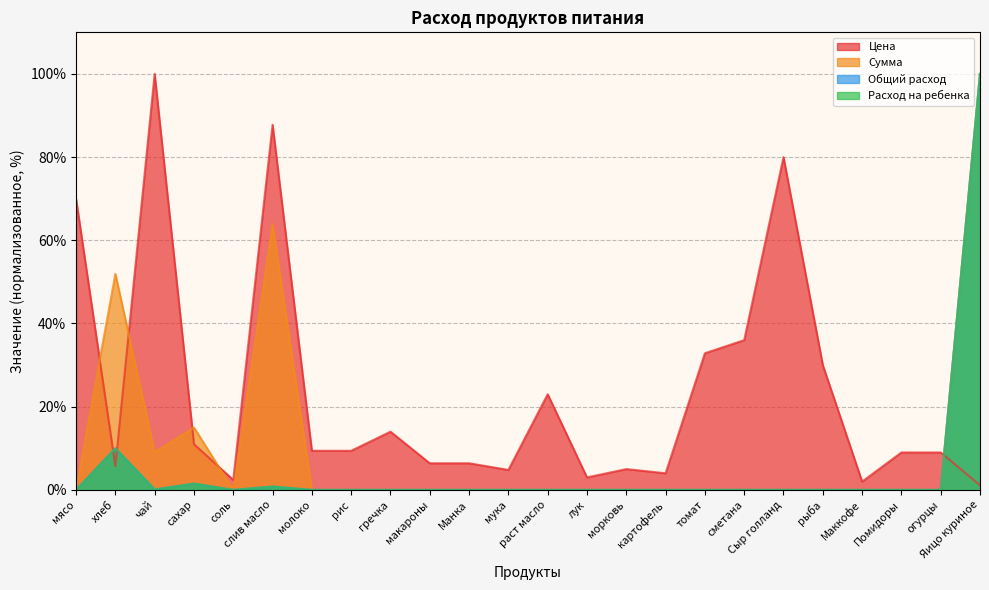

What is the greatest value displayed?

100.0